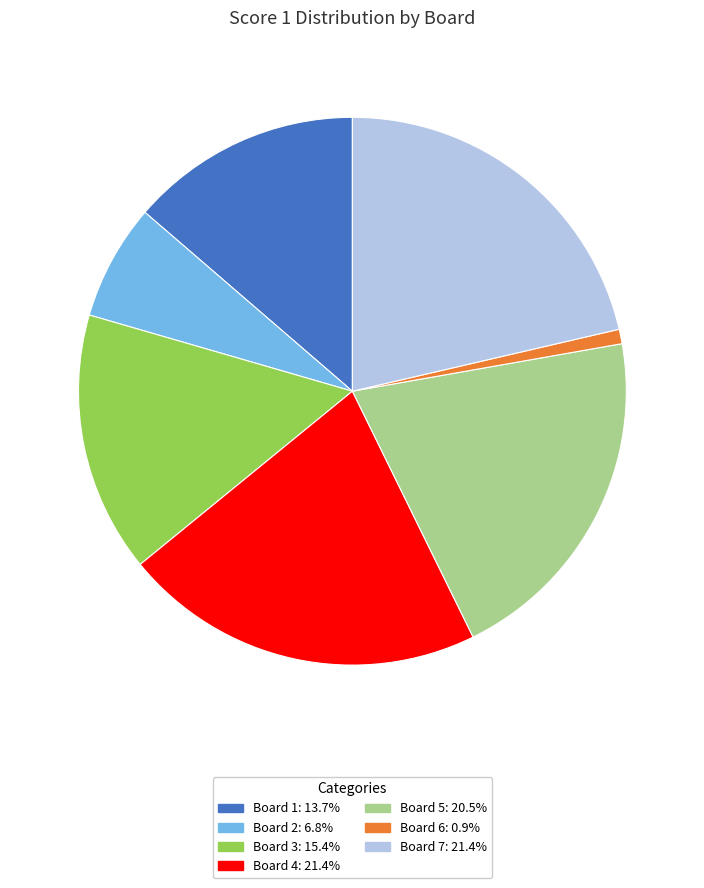

Do Board 2: 6.8% and Board 1: 13.7% together represent more than half of the pie?

No